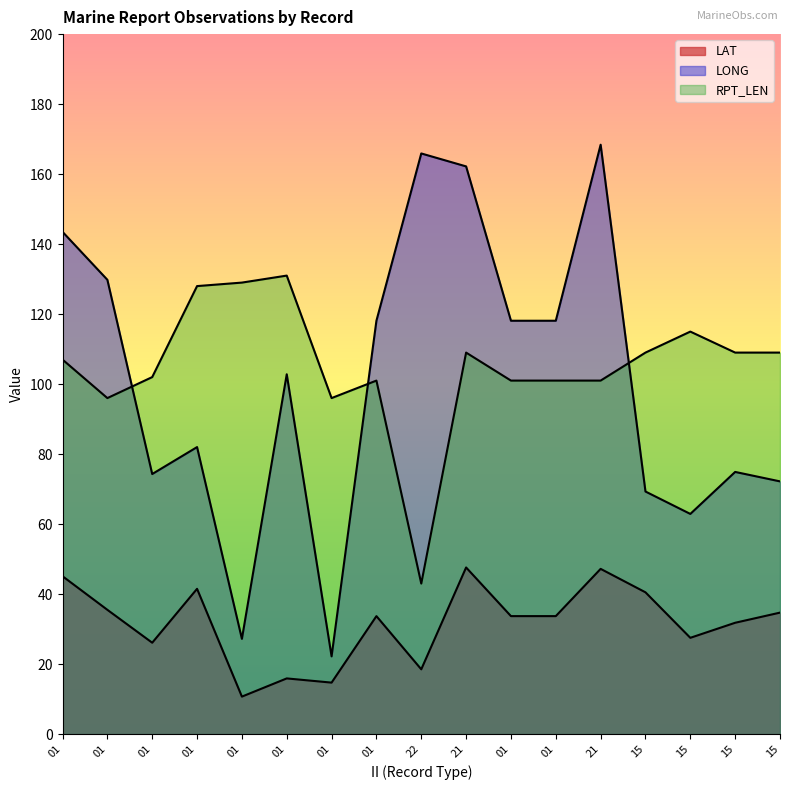

Count the number of categories in the chart.

17